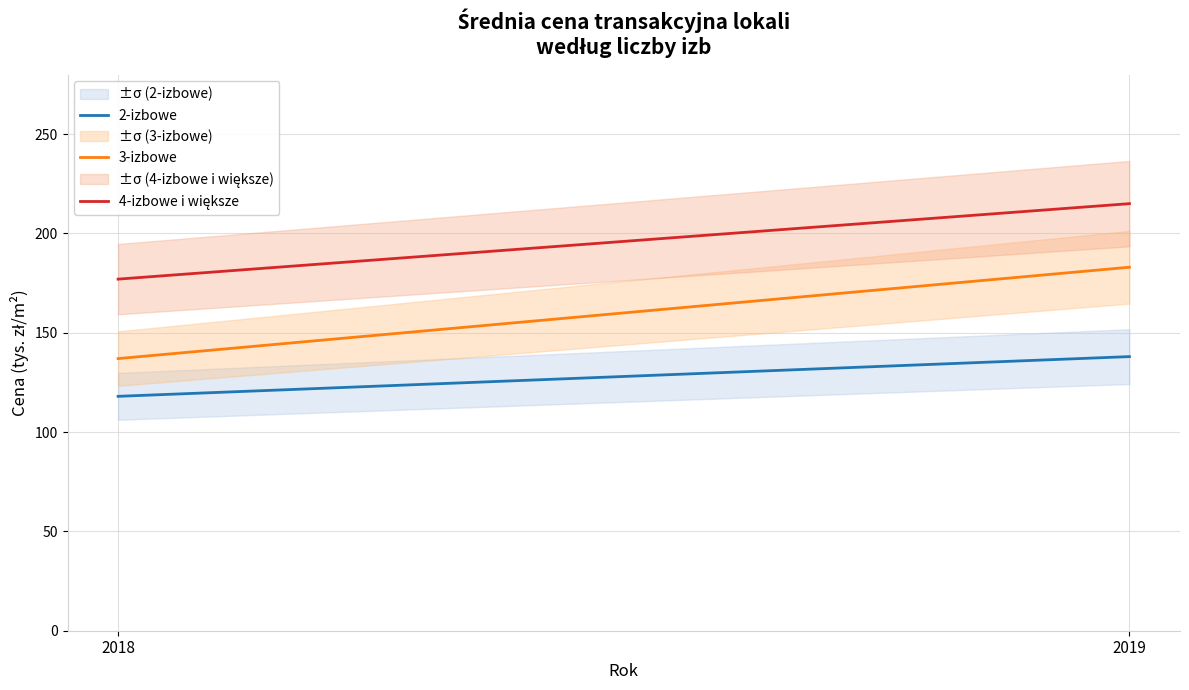

How many lines are shown in the chart?

3